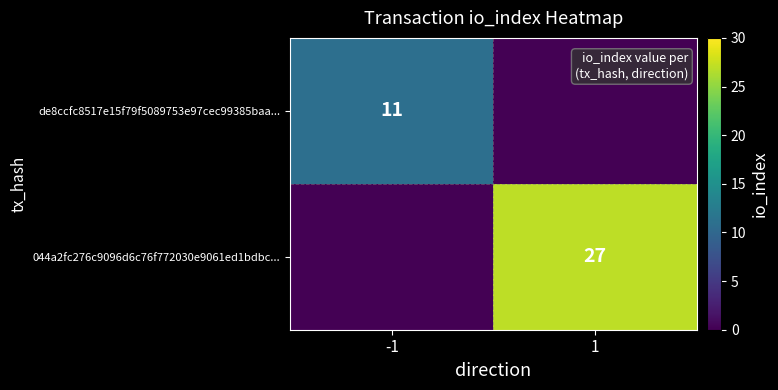

The 044a2fc276c9096d6c76f772030e9061ed1bdbc... series shows 27 at 1. True or false?

True